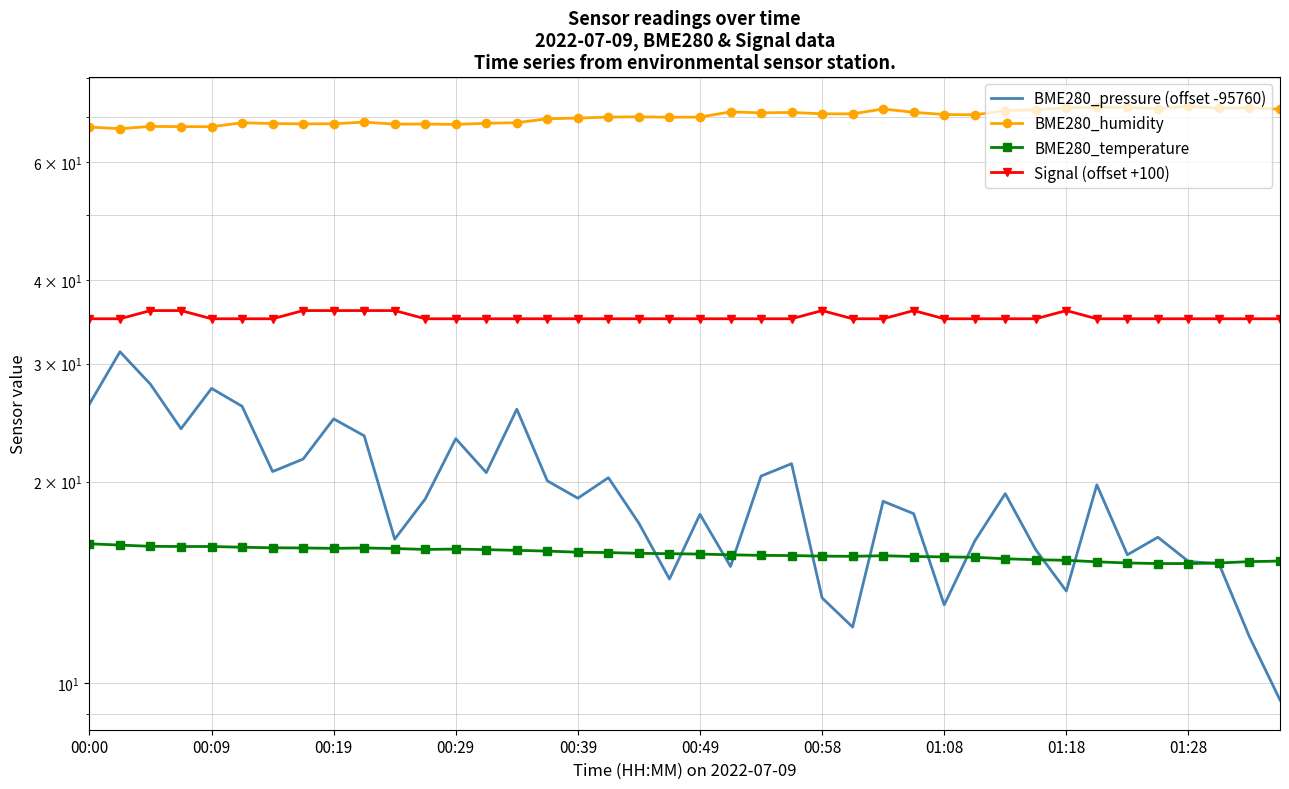

At which label is Signal (offset +100) closest to 35?

00:00